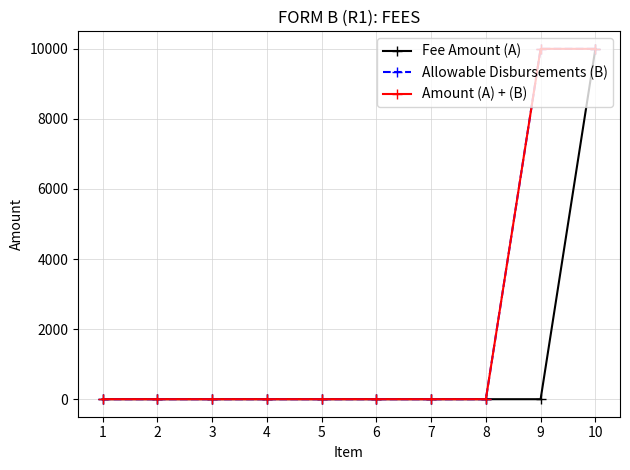

Where is Amount (A) + (B) nearest to the value 5000?

1